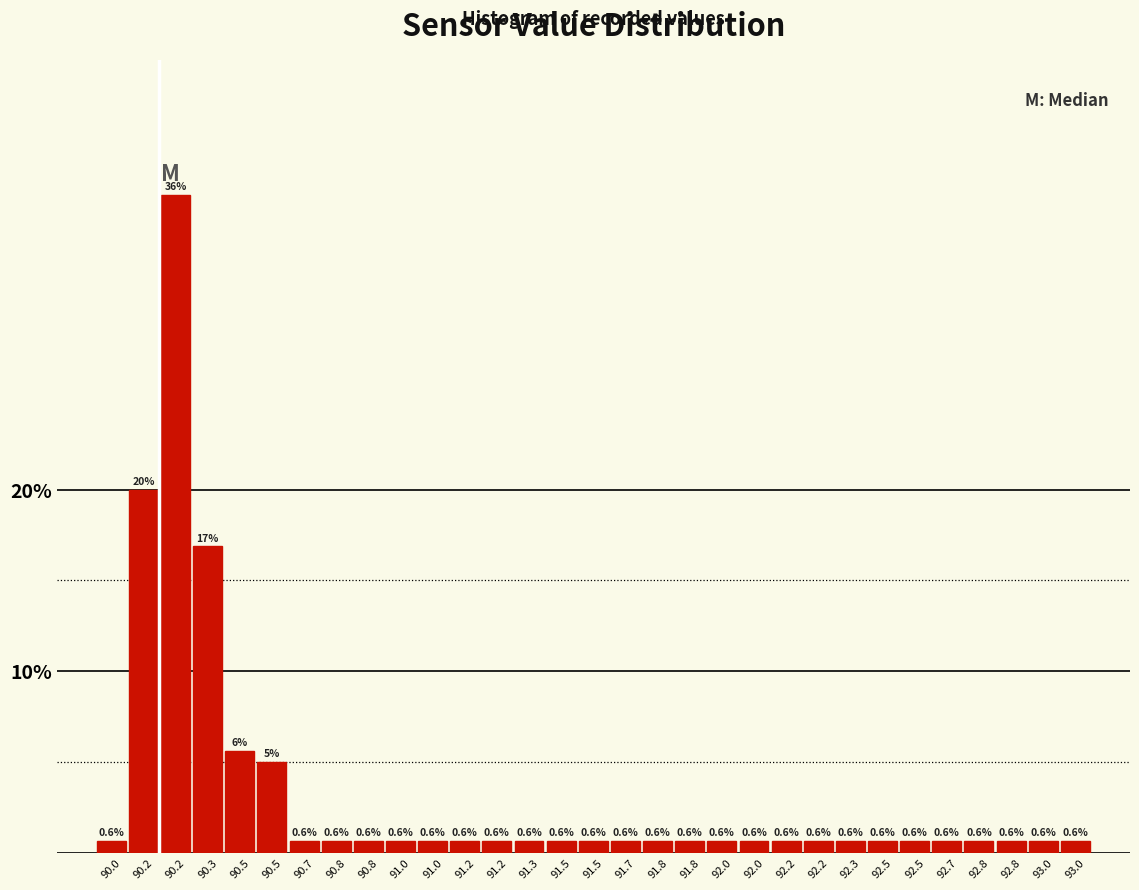

Count the number of categories in the chart.

31